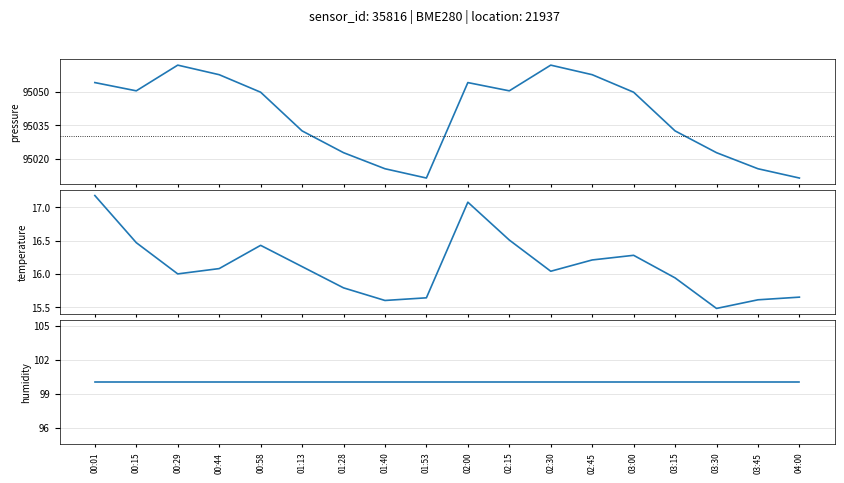

What is the sum of all pressure values?

1710710.7